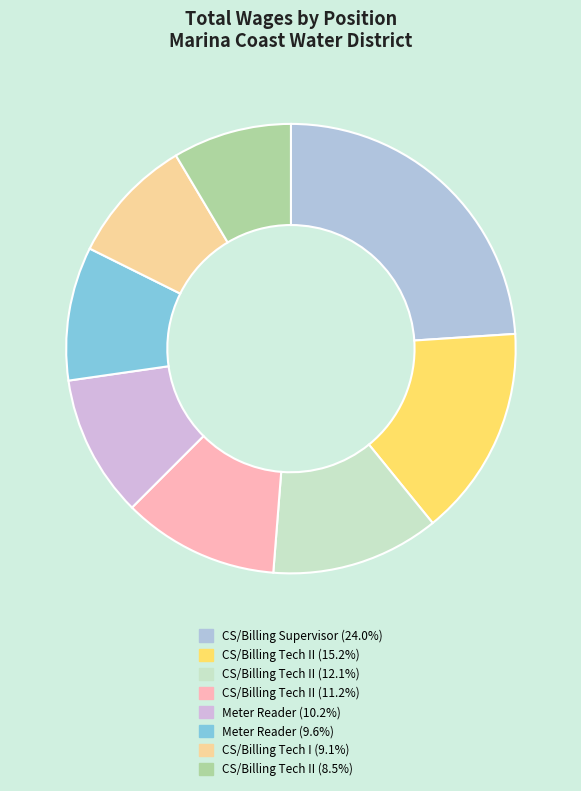

How many segments does this pie chart have?

8